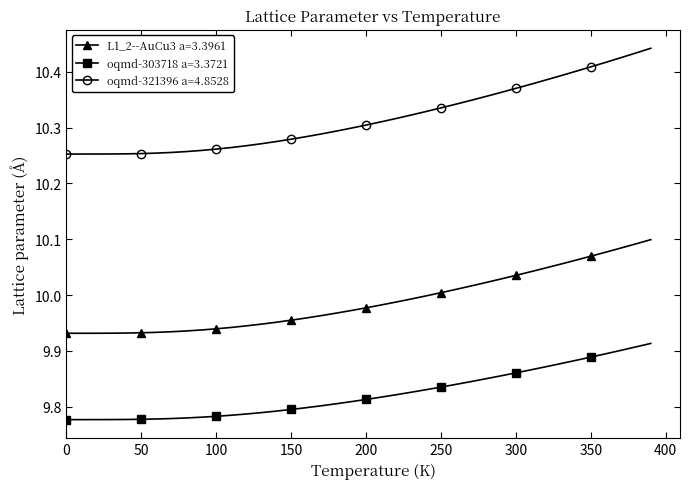

List the series in order of their overall mean, lowest first.

oqmd-303718 a=3.3721, L1_2--AuCu3 a=3.3961, oqmd-321396 a=4.8528